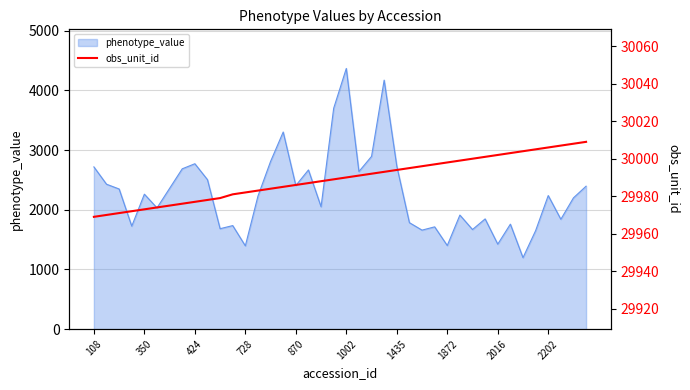

Does the chart have visible grid lines?

Yes